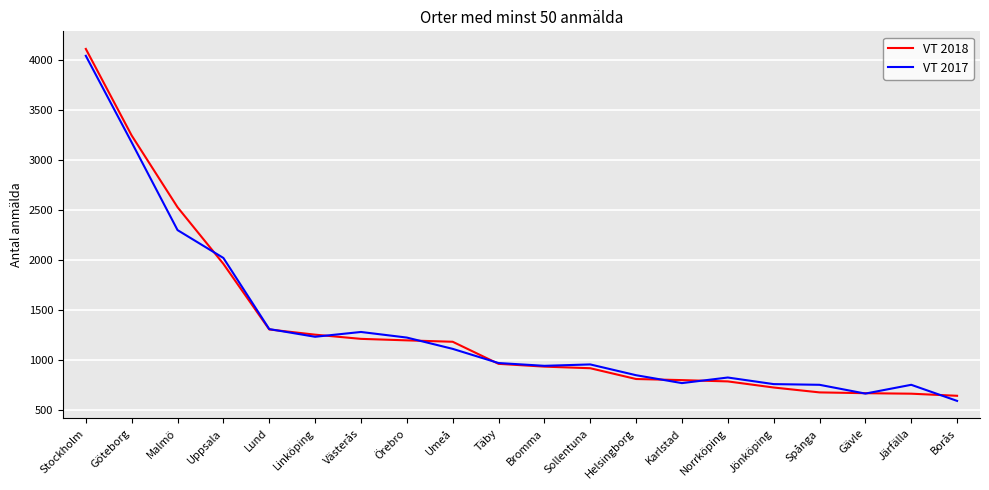

At which category is the sum across all series the highest?

Stockholm